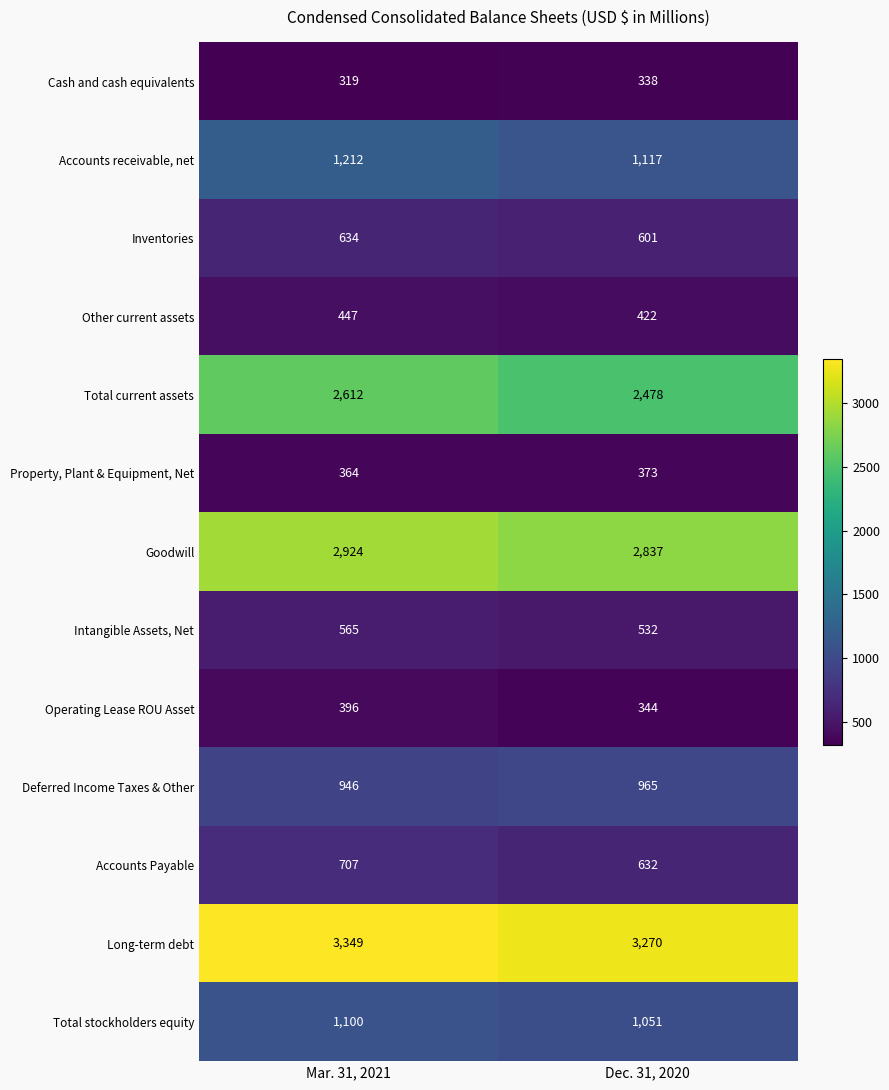

True or false: Operating Lease ROU Asset has a value of 553 at Mar. 31, 2021.

False